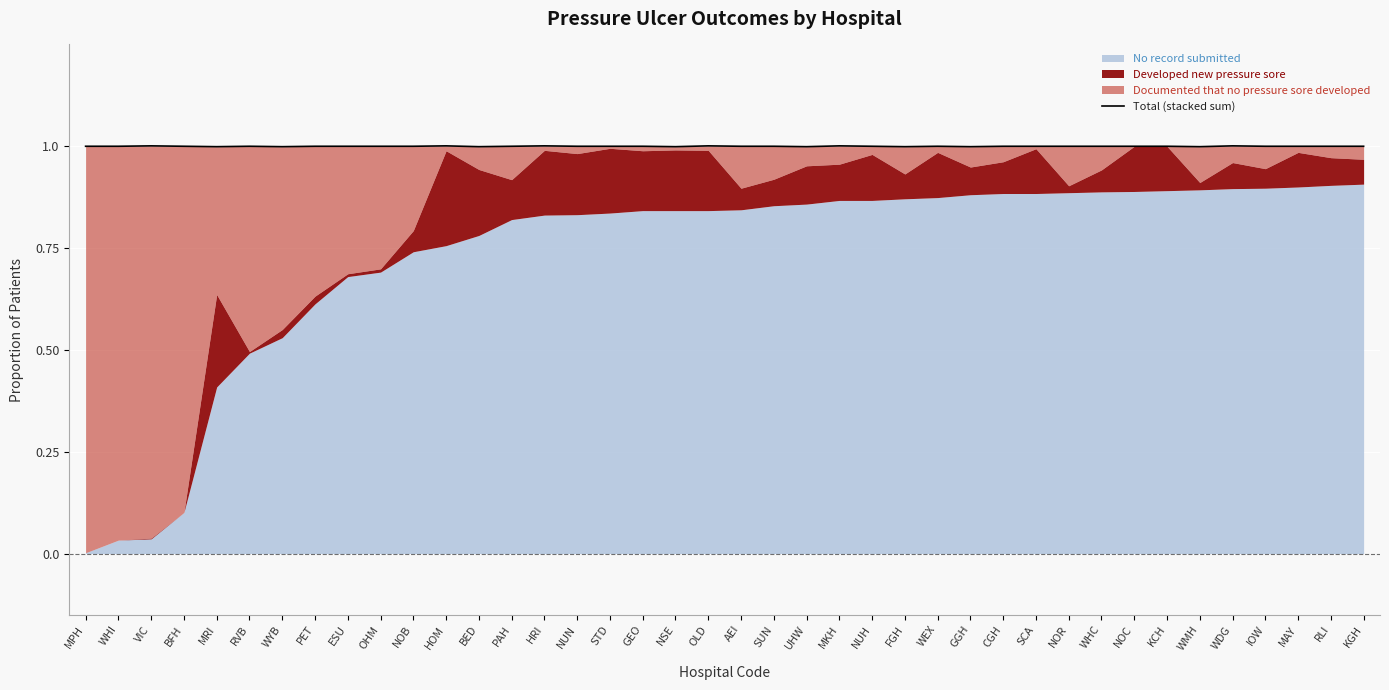

Reading right to left, extract all data points from this chart.

1.0	1.0	1.0	1.0	1.0	1.0	1.0	1.0	1.0	1.0	1.0	1.0	1.0	1.0	1.0	1.0	1.0	1.0	1.0	1.0	1.0	1.0	1.0	1.0	1.0	1.0	1.0	1.0	1.0	1.0	1.0	1.0	1.0	1.0	1.0	1.0	1.0	1.0	1.0	1.0